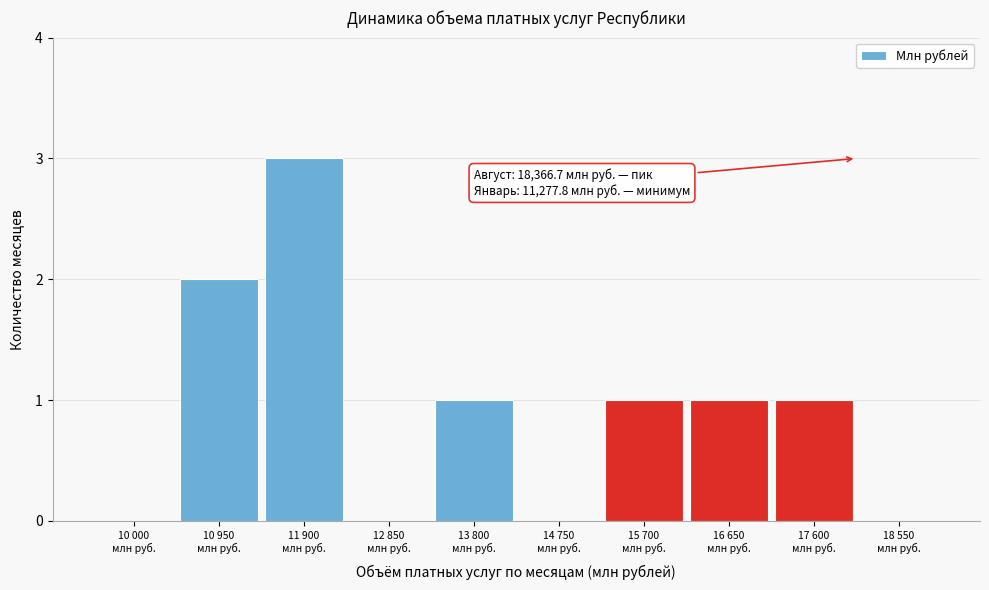

What is the greatest value displayed?

3